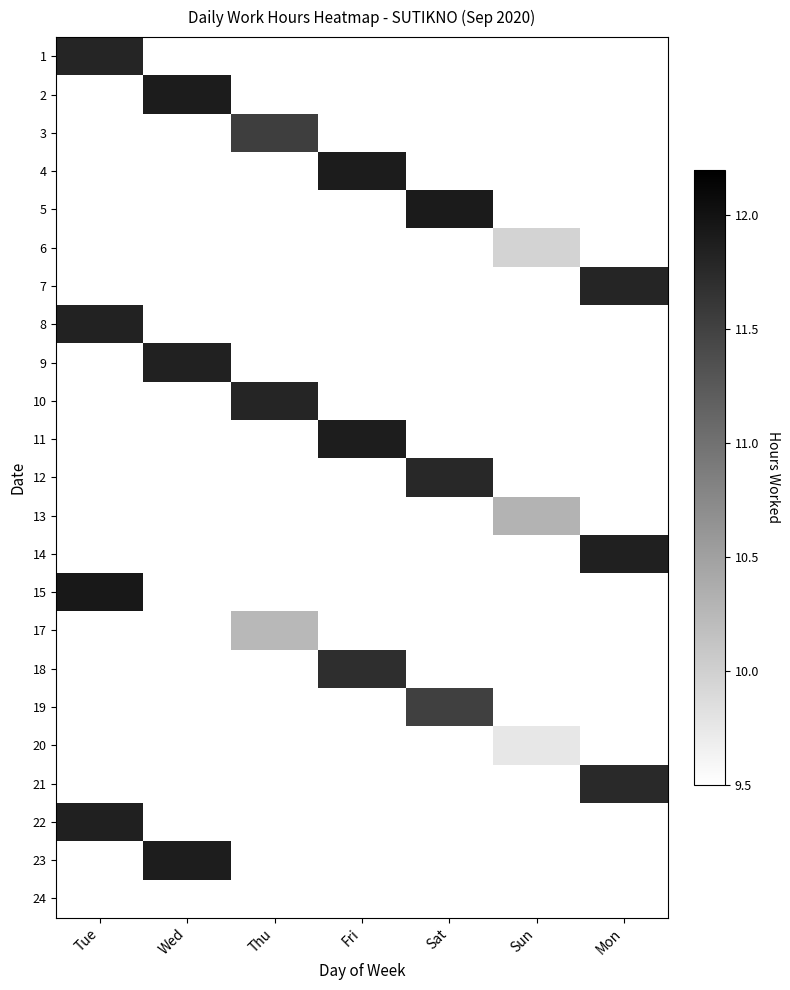

Is the value of 12 at Tue greater than the value of 23 at Mon?

No